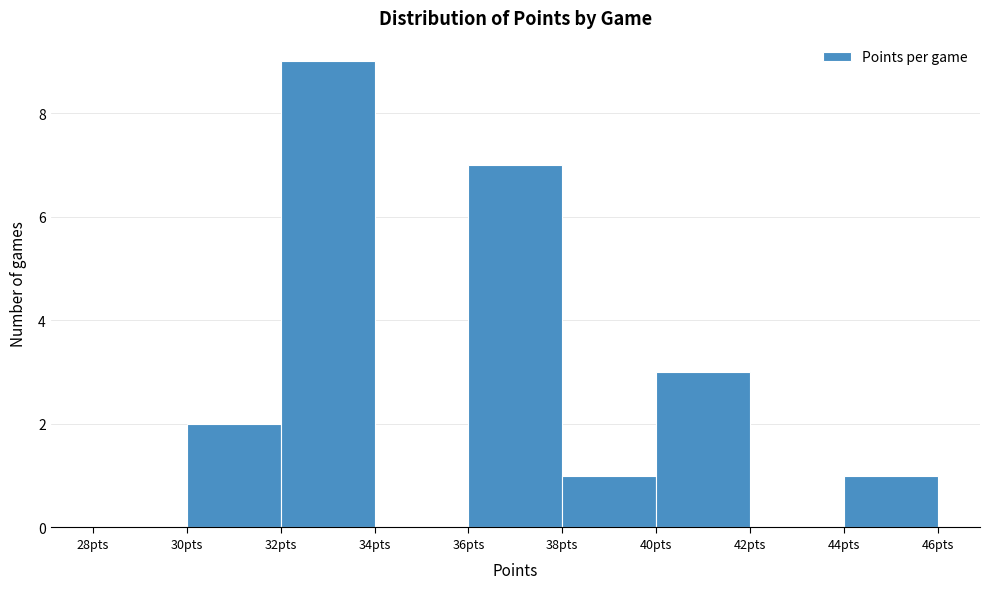

Over which range of the x-axis is the bar tallest?

32 to 34